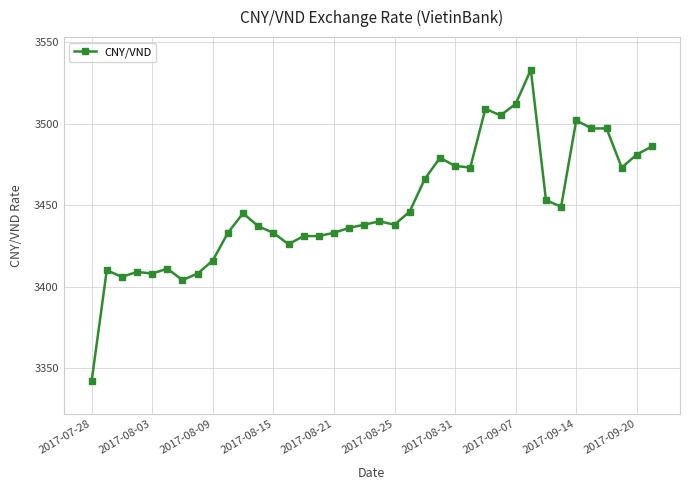

What is the average value?

3449